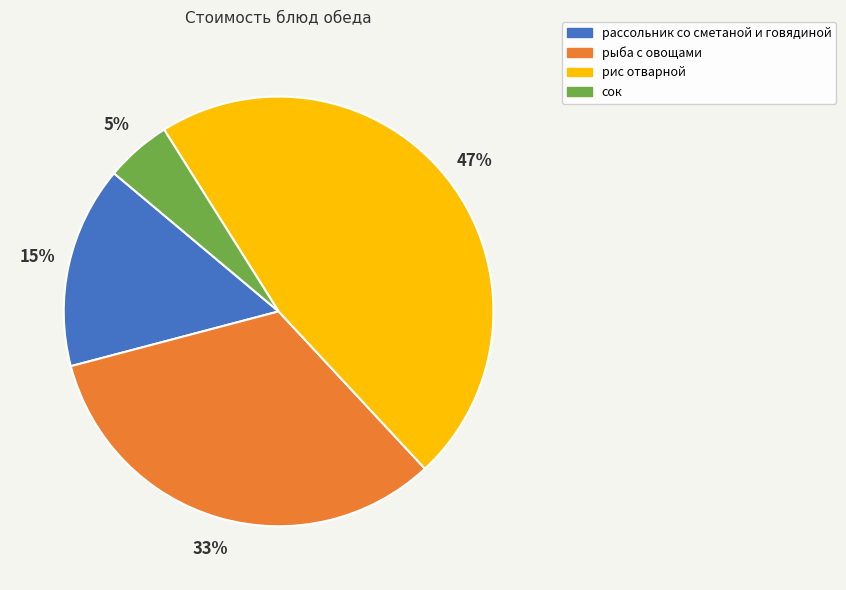

What is the ratio of the value at сок to the value at рассольник со сметаной и говядиной?

0.3